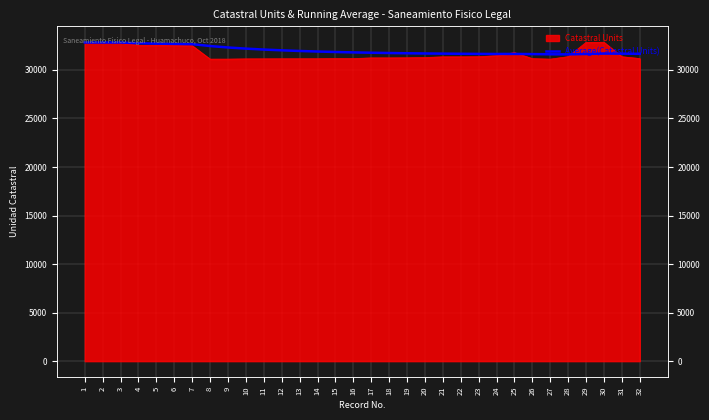

Is it true that the value at 3 is 32824.7?

True